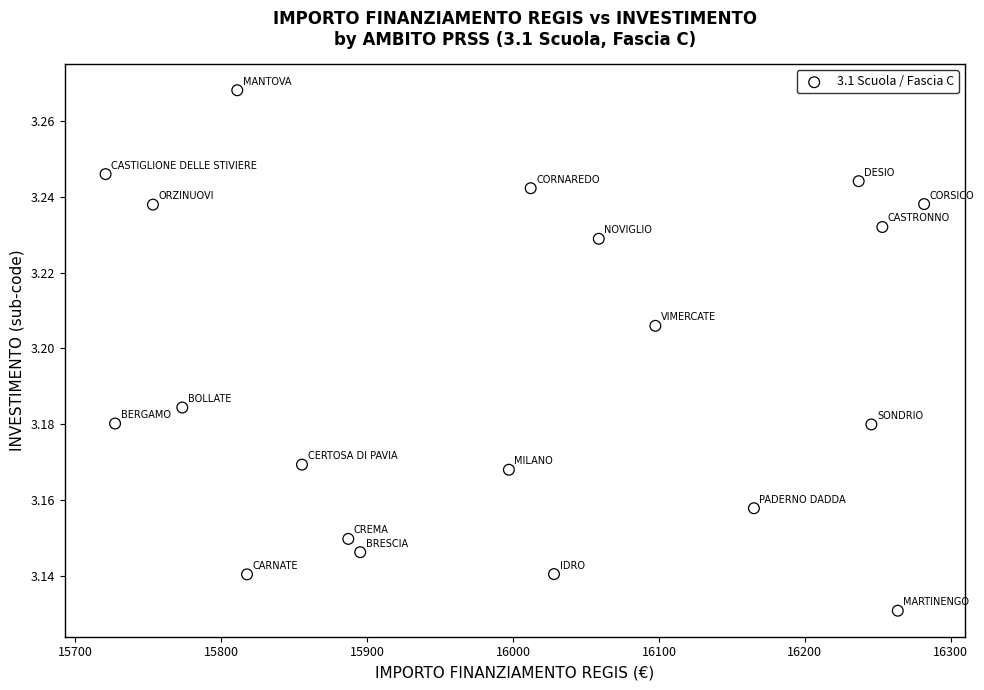

What is the range of X values (max minus min)?

561.1